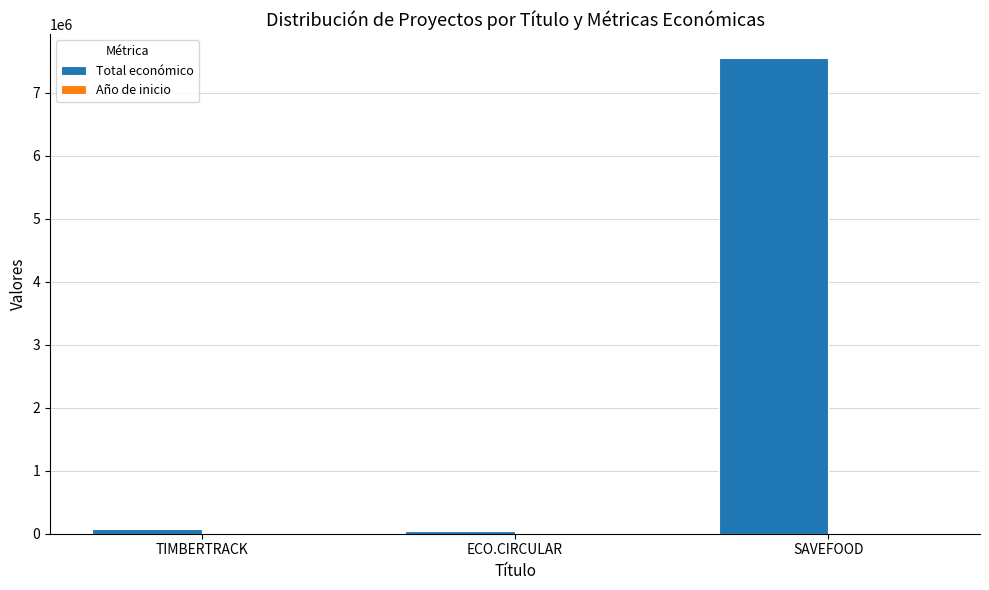

What is the highest value of the Total económico series?

7550949